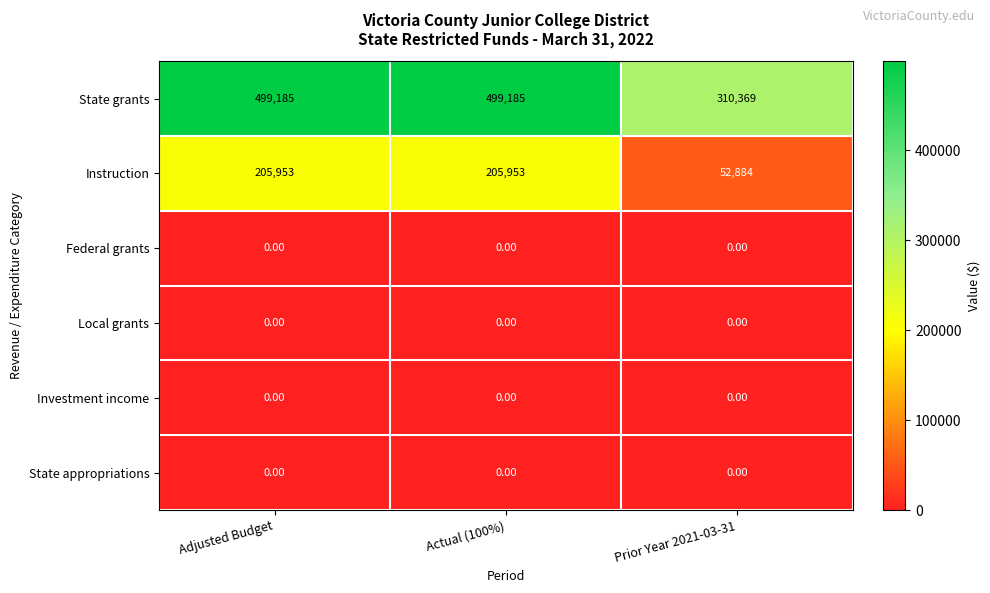

How many distinct data groups are displayed?

6